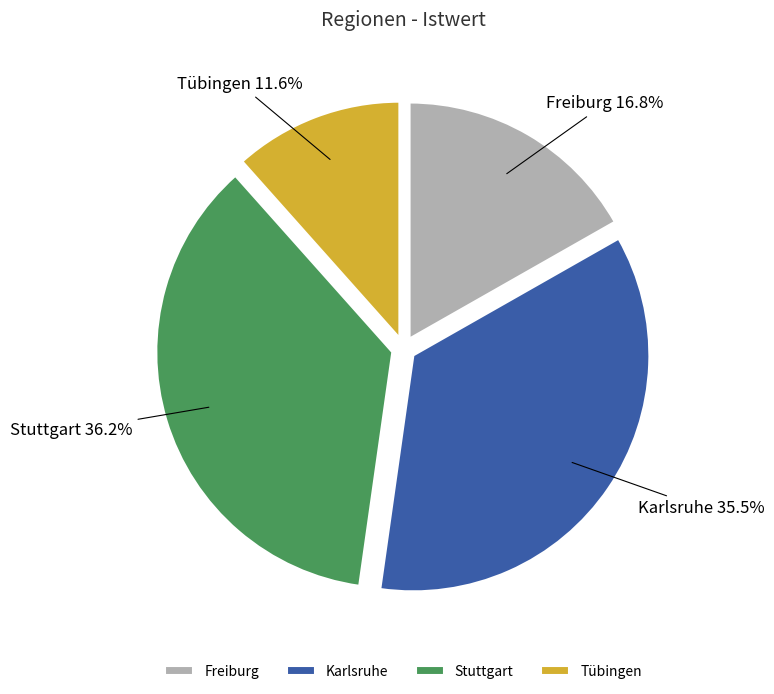

Do Stuttgart and Tübingen together represent more than half of the pie?

No